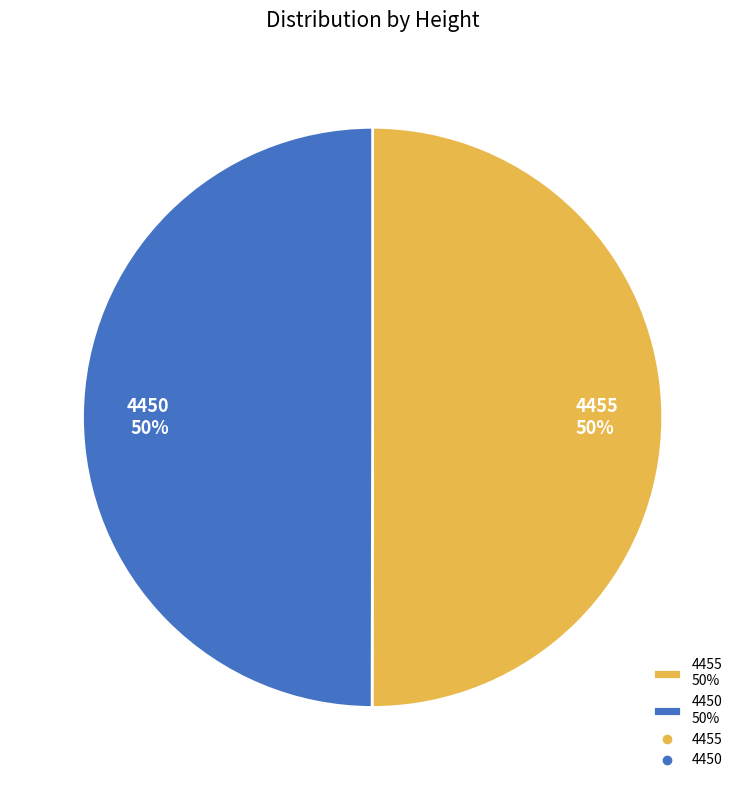

How many segments does this pie chart have?

2